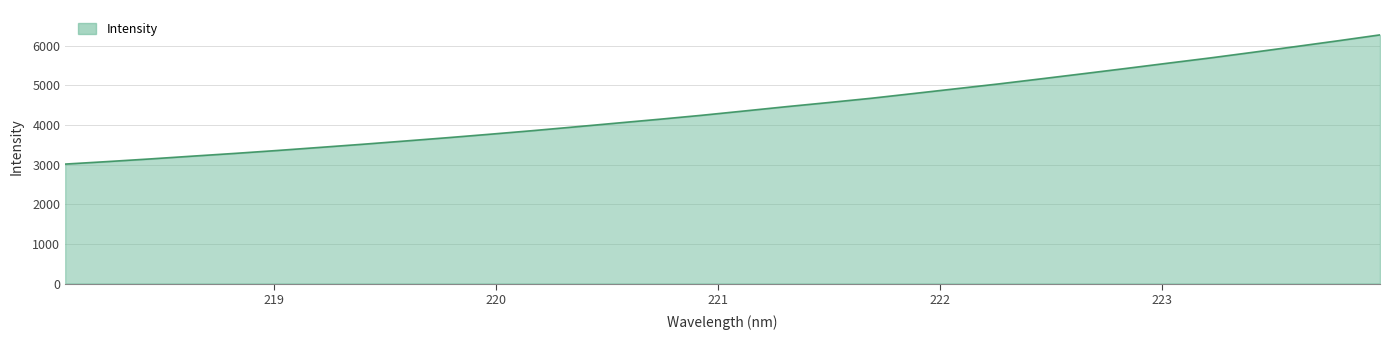

What is the smallest value displayed?

3012.5